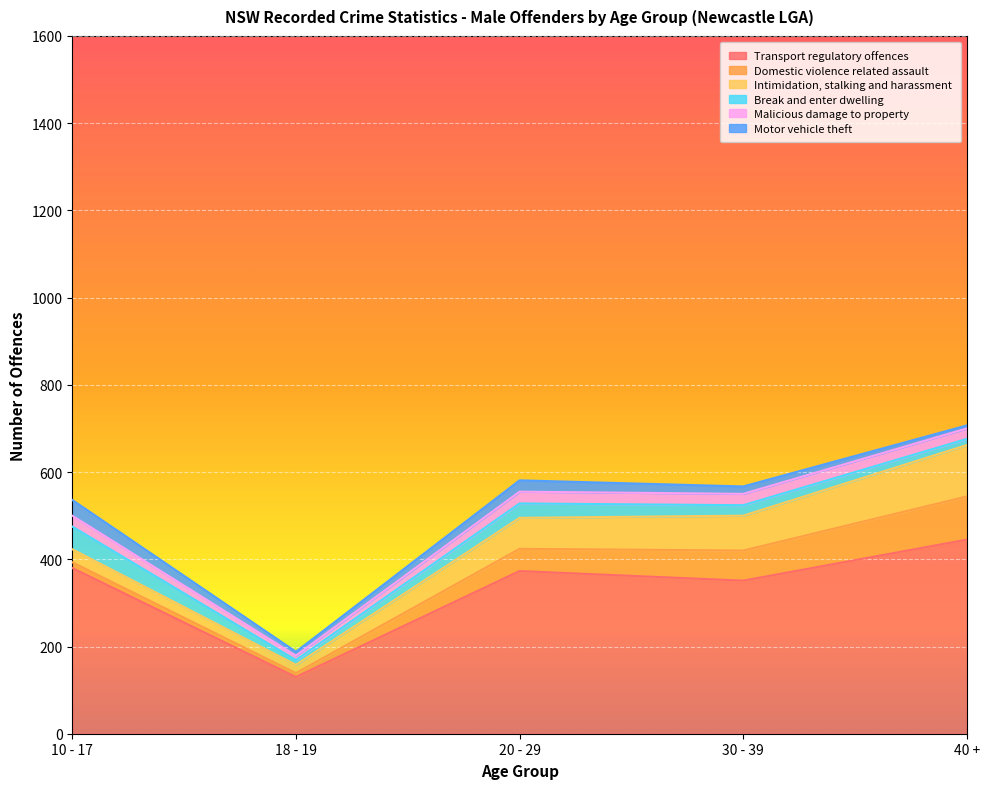

True or false: Break and enter dwelling and Motor vehicle theft intersect in this chart.

False